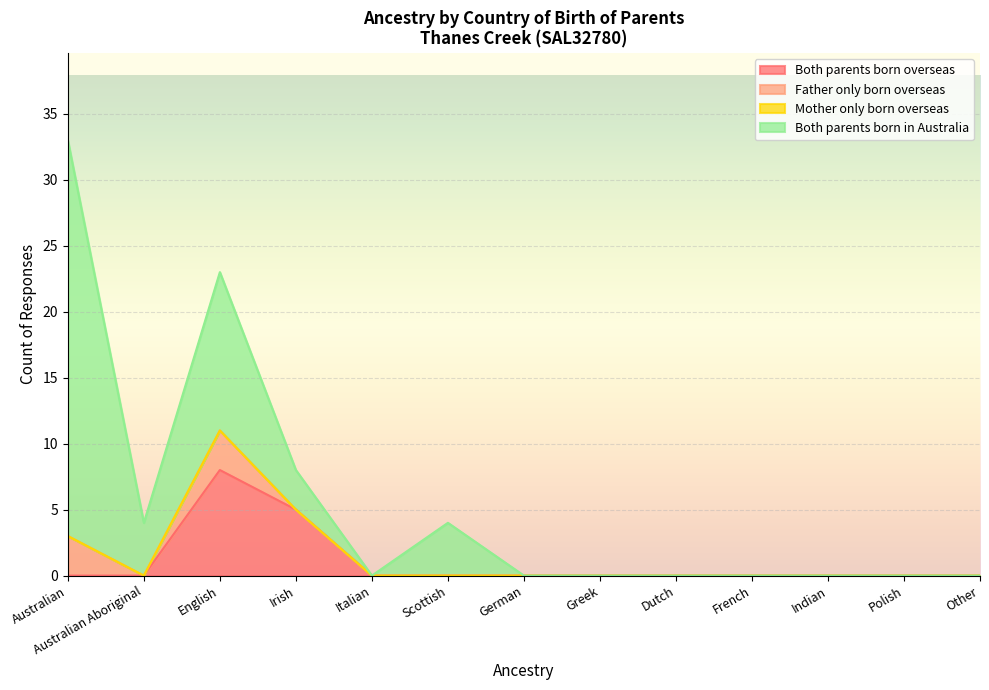

Where is Both parents born in Australia nearest to the value 15?

English